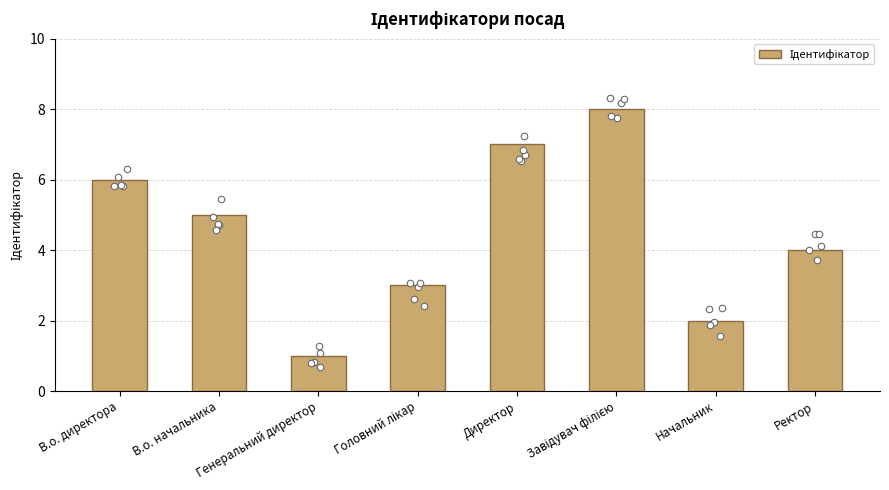

What is the ratio of the value at Генеральний директор to the value at Начальник?

0.5